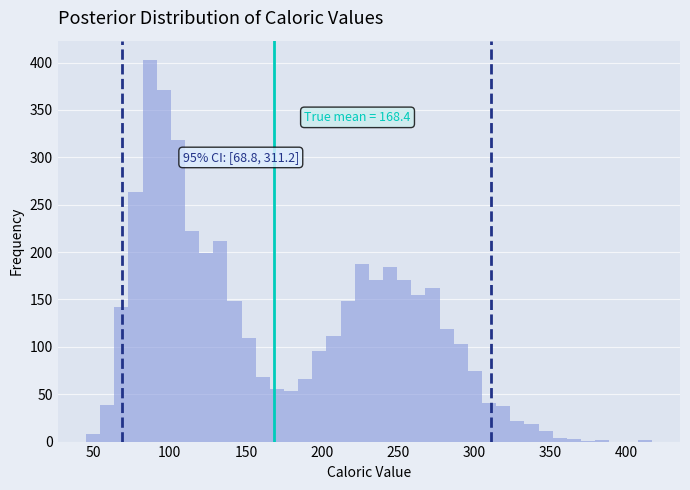

Read against the x-axis, roughly where is the centre of the tallest bar?

85